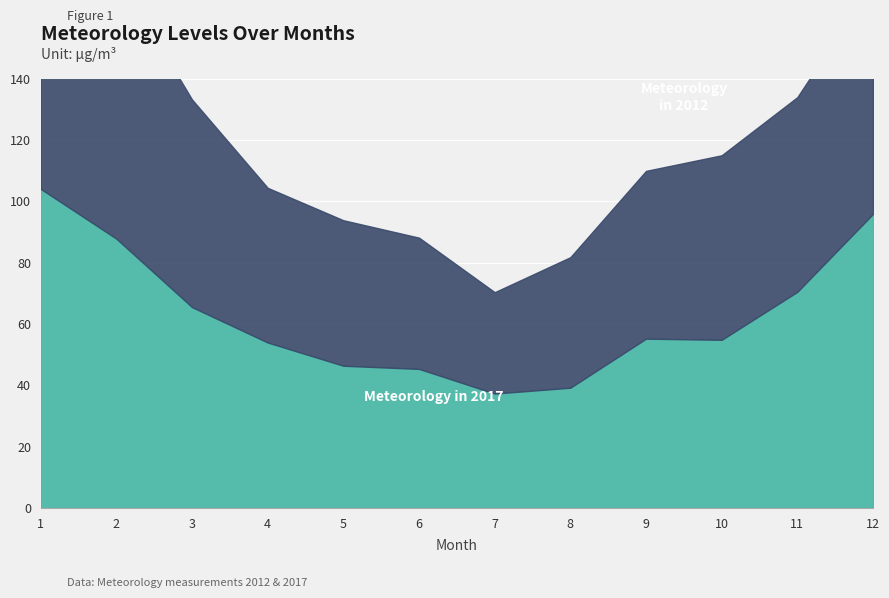

What is the sum of the Meteorology in 2017 values at 9 and 4?

109.2